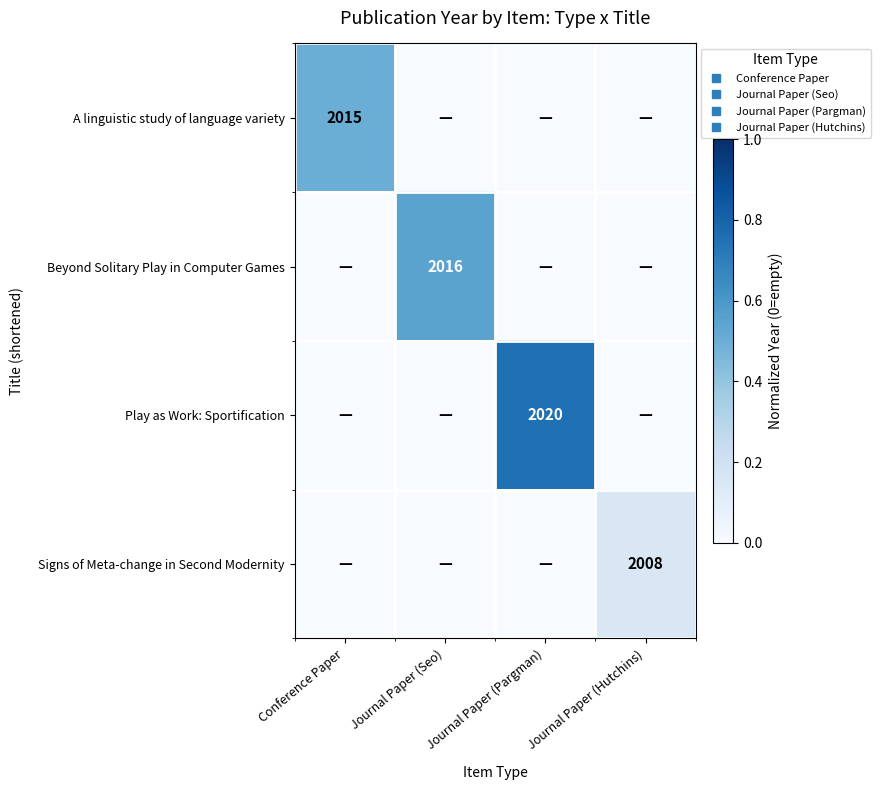

Is it true that Signs of Meta-change in Second Modernity equals 0.0 at Journal Paper (Seo)?

True